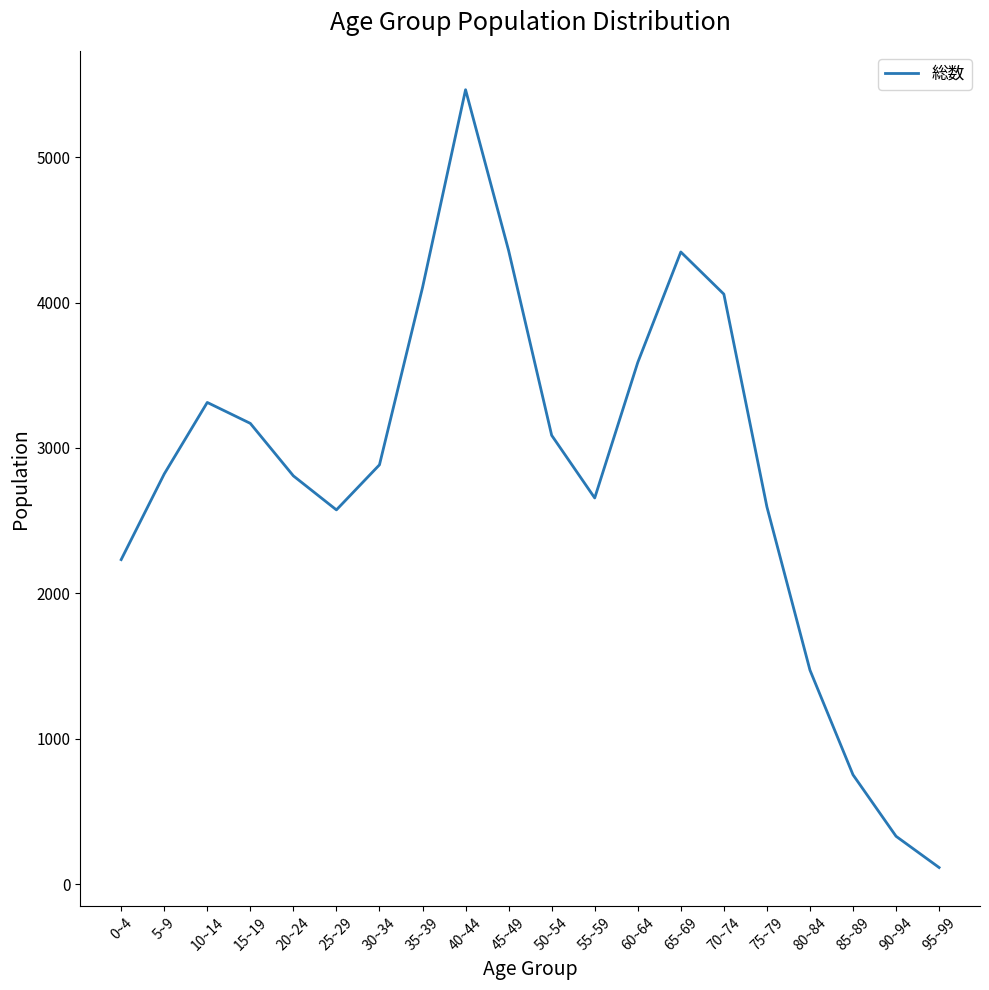

What is the sum of the values at 55~59 and 25~29?

5230